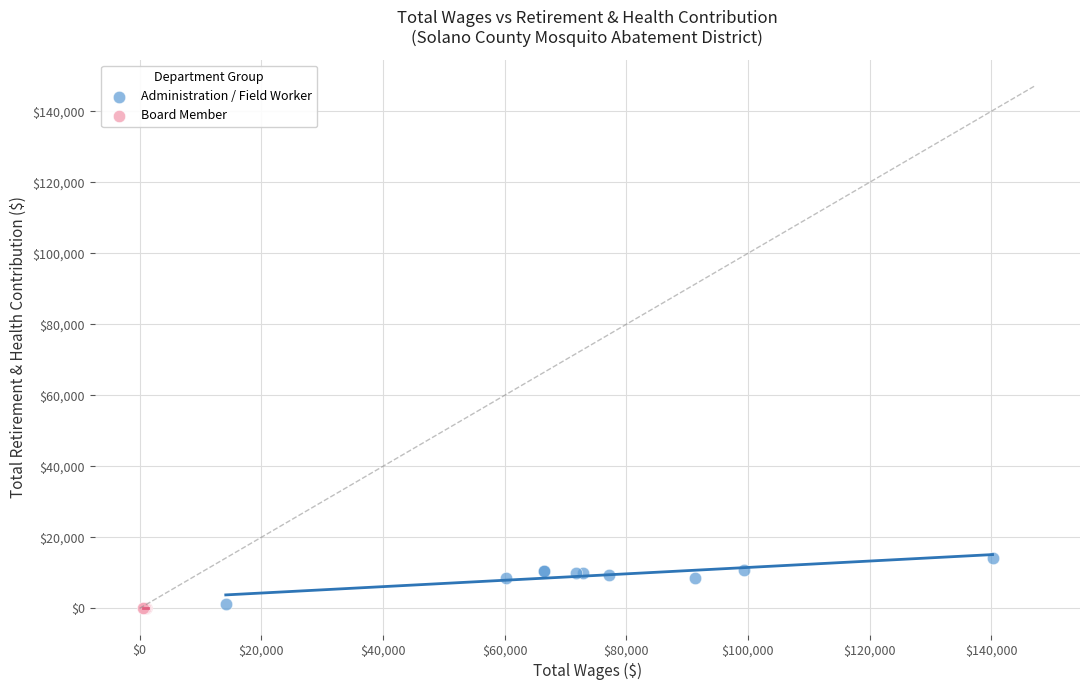

Which series contains the highest Y value?

Administration / Field Worker